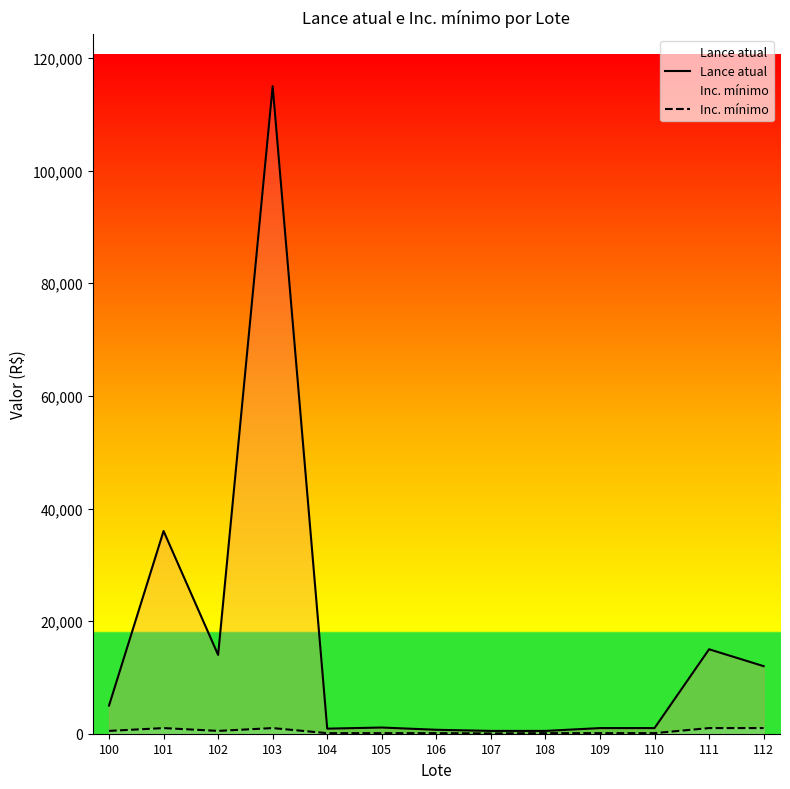

What is the total value across all series at 104?

1000